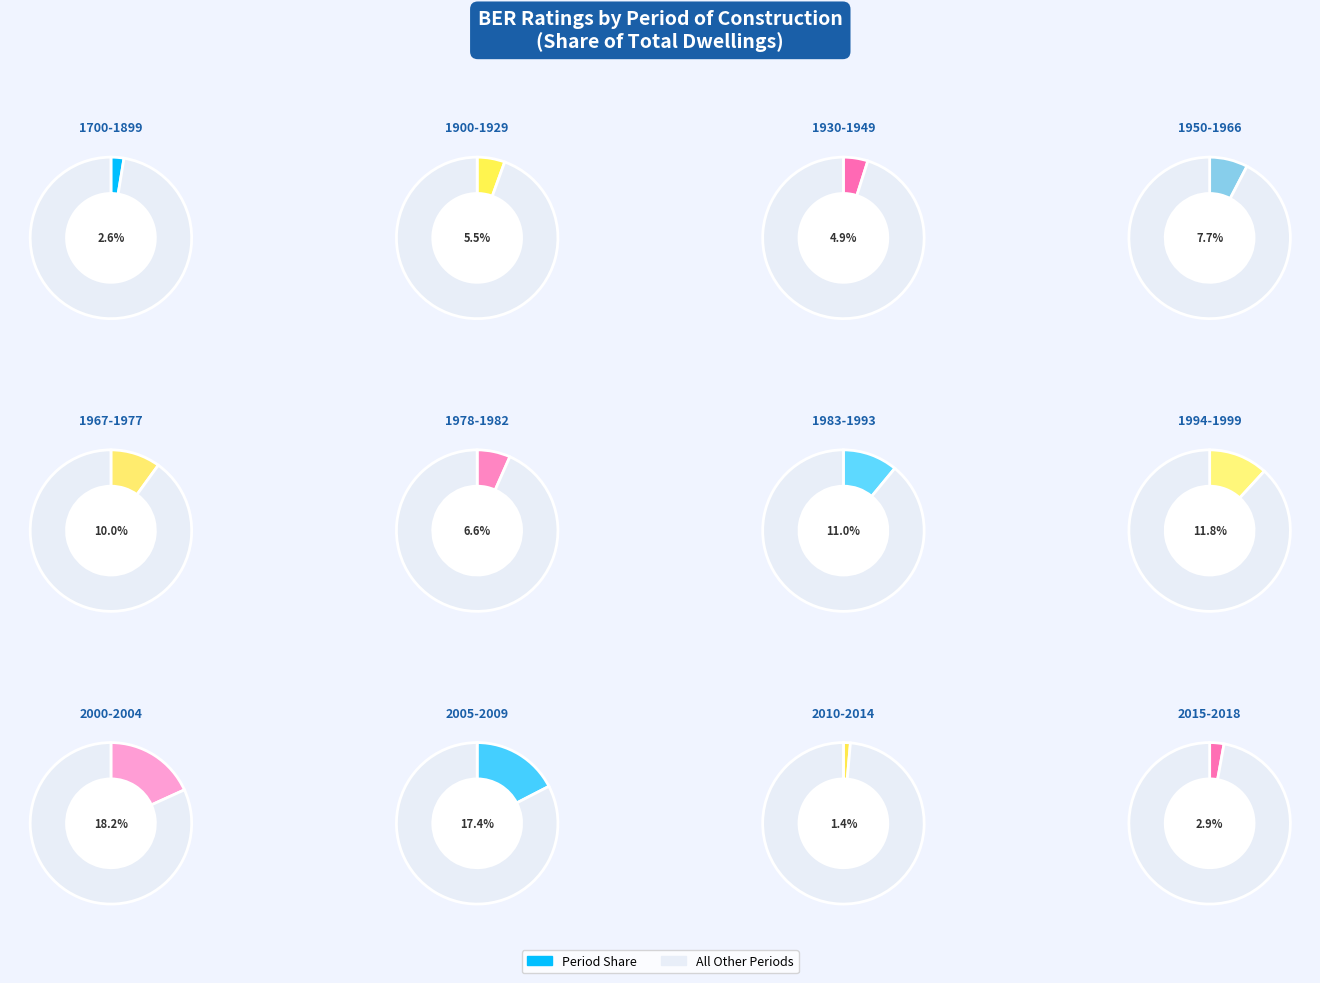

Does 2000-2004 represent more than half of the total?

No